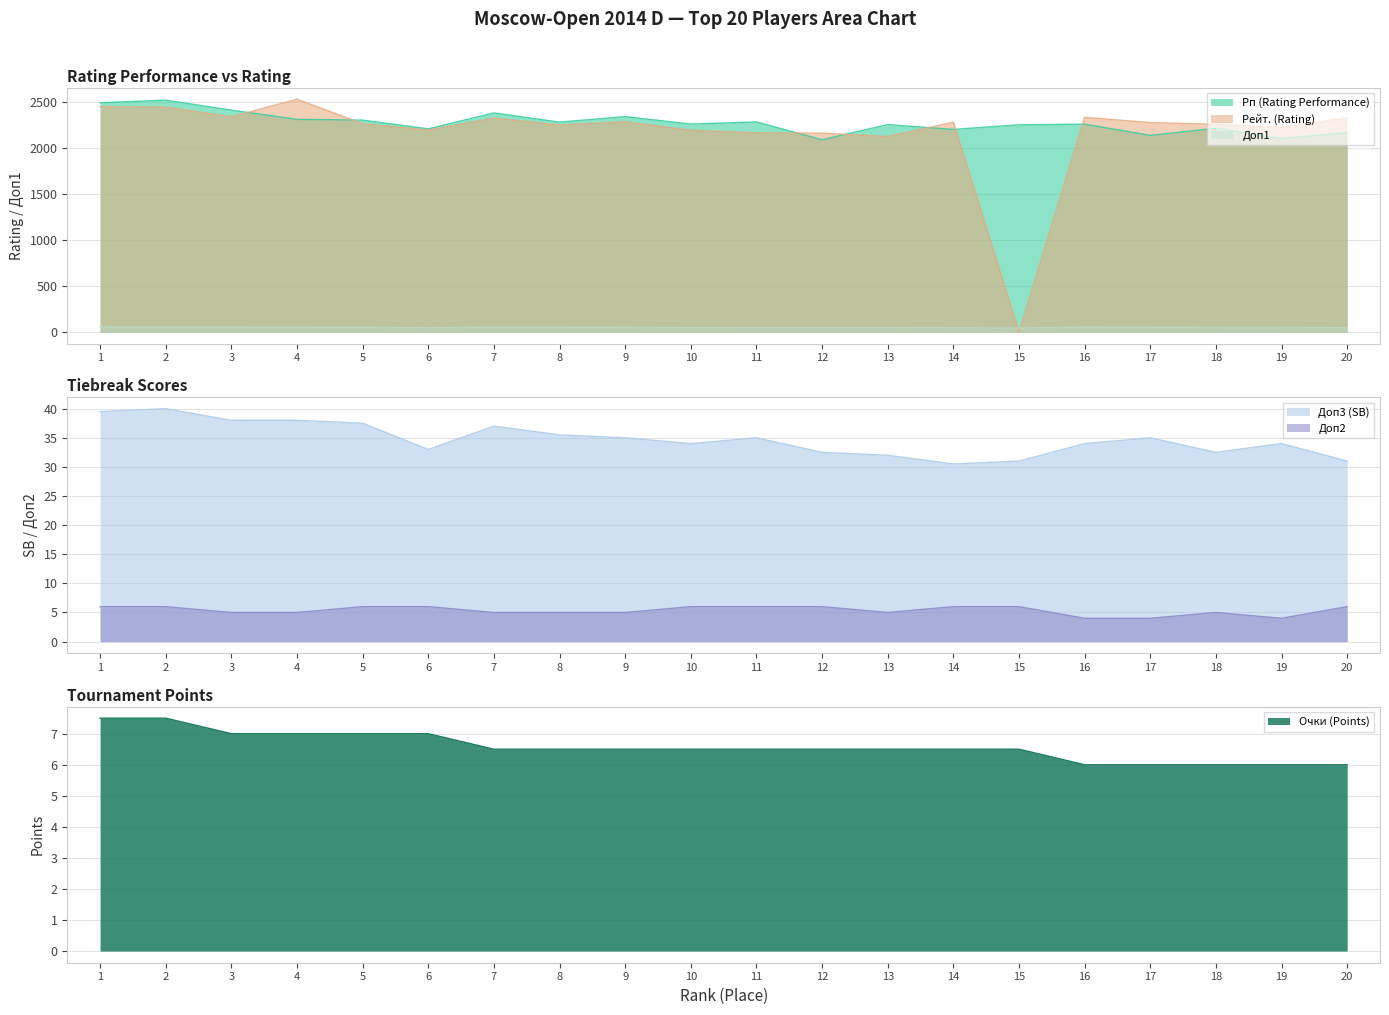

Which has a higher value, 15 or 12?

15